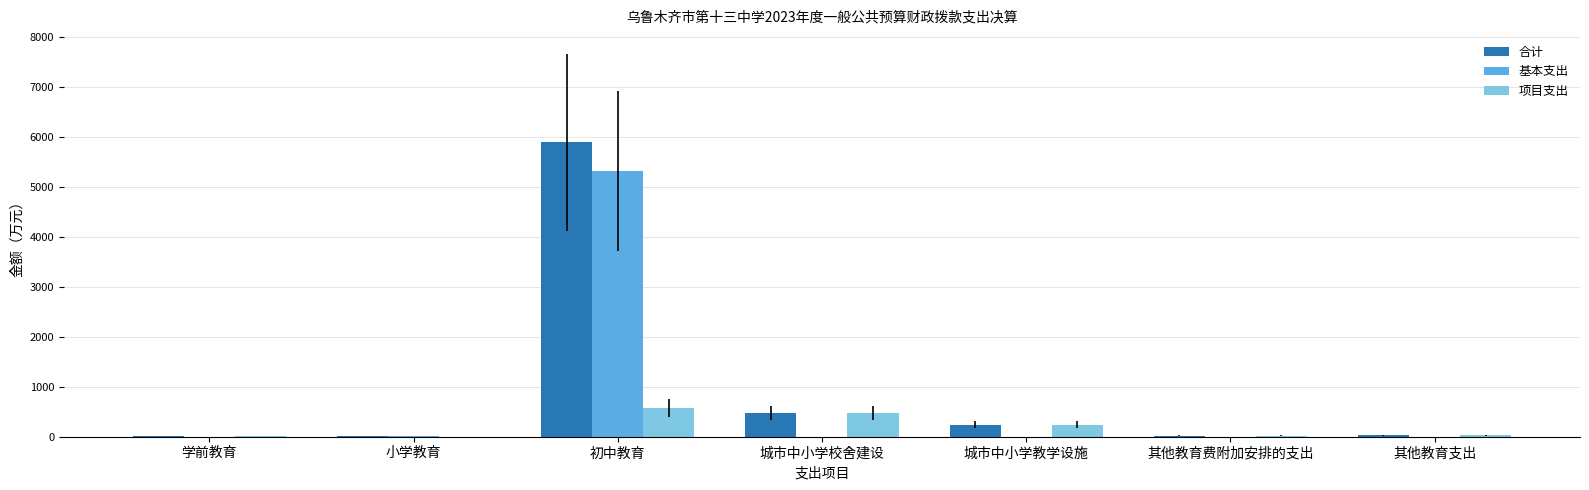

The value of 基本支出 at 城市中小学教学设施 is -2937.7. True or false?

False